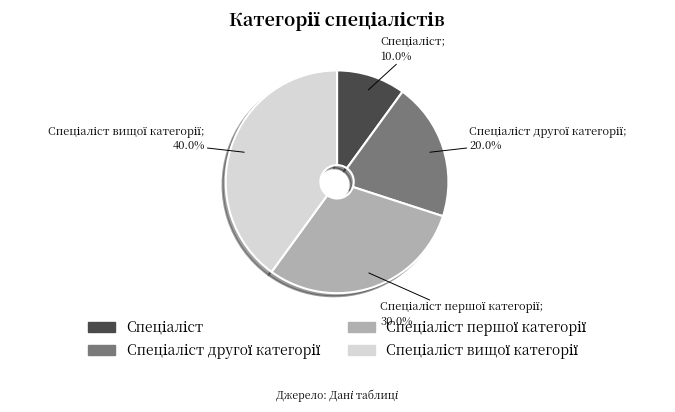

Is there a majority slice in this chart?

No